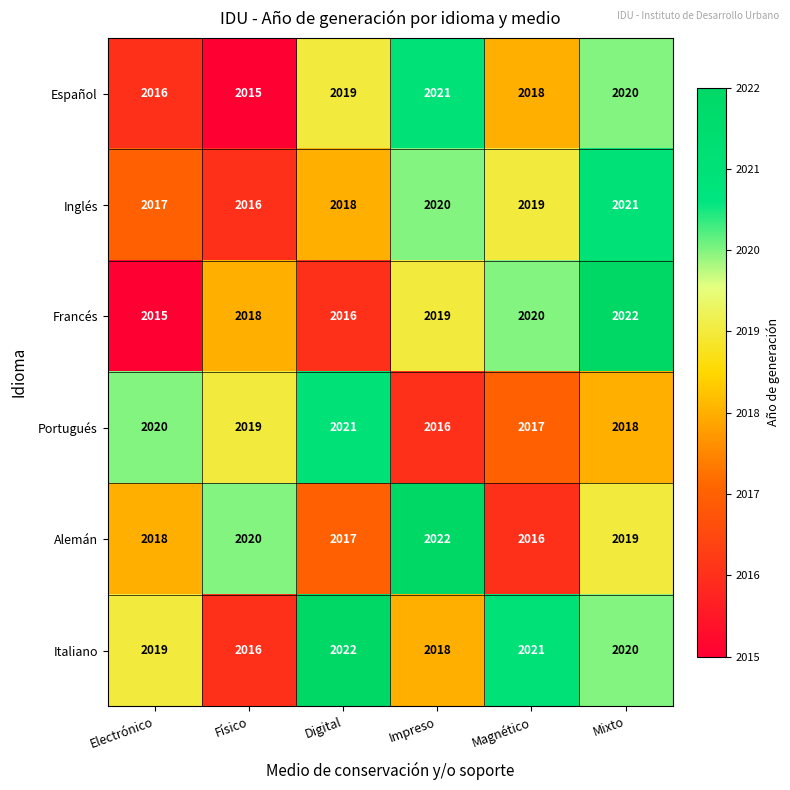

At Electrónico, list the series in order from smallest to largest.

Francés, Español, Inglés, Alemán, Italiano, Portugués